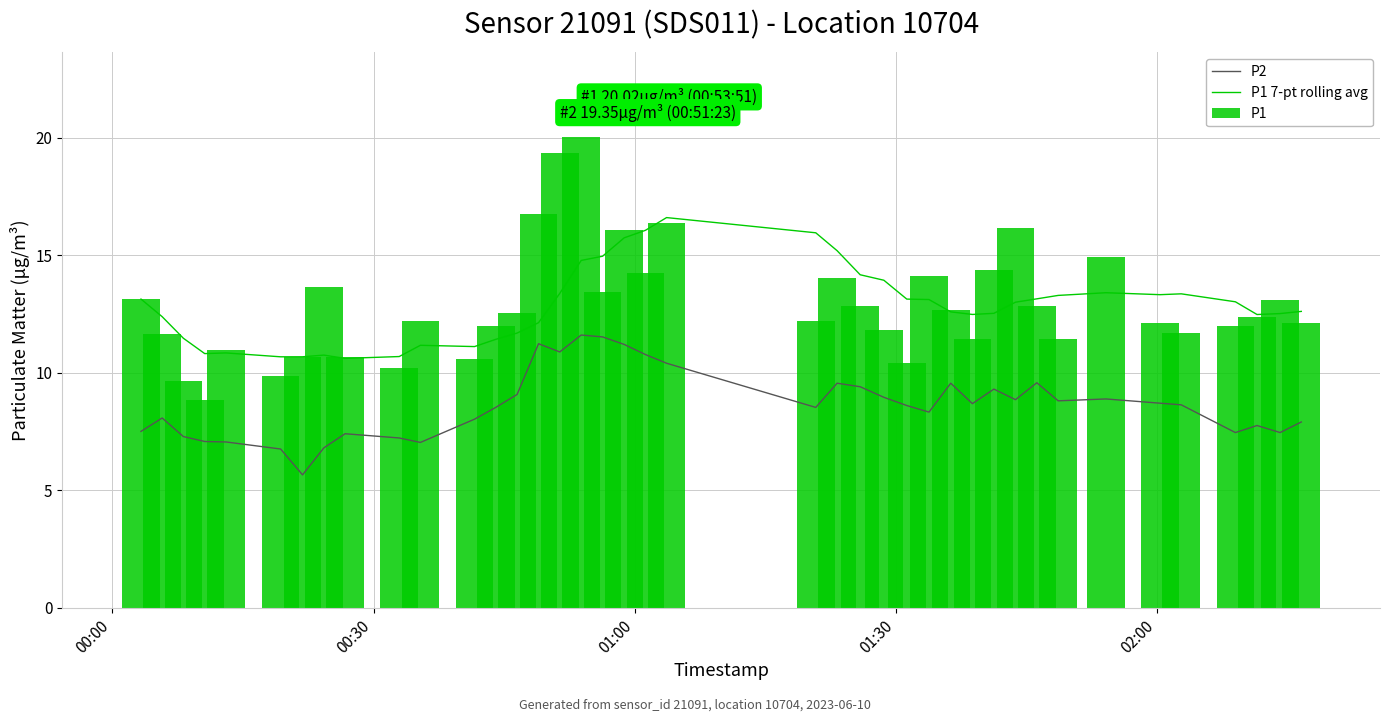

What is the minimum value for P1 7-pt rolling avg?

10.6